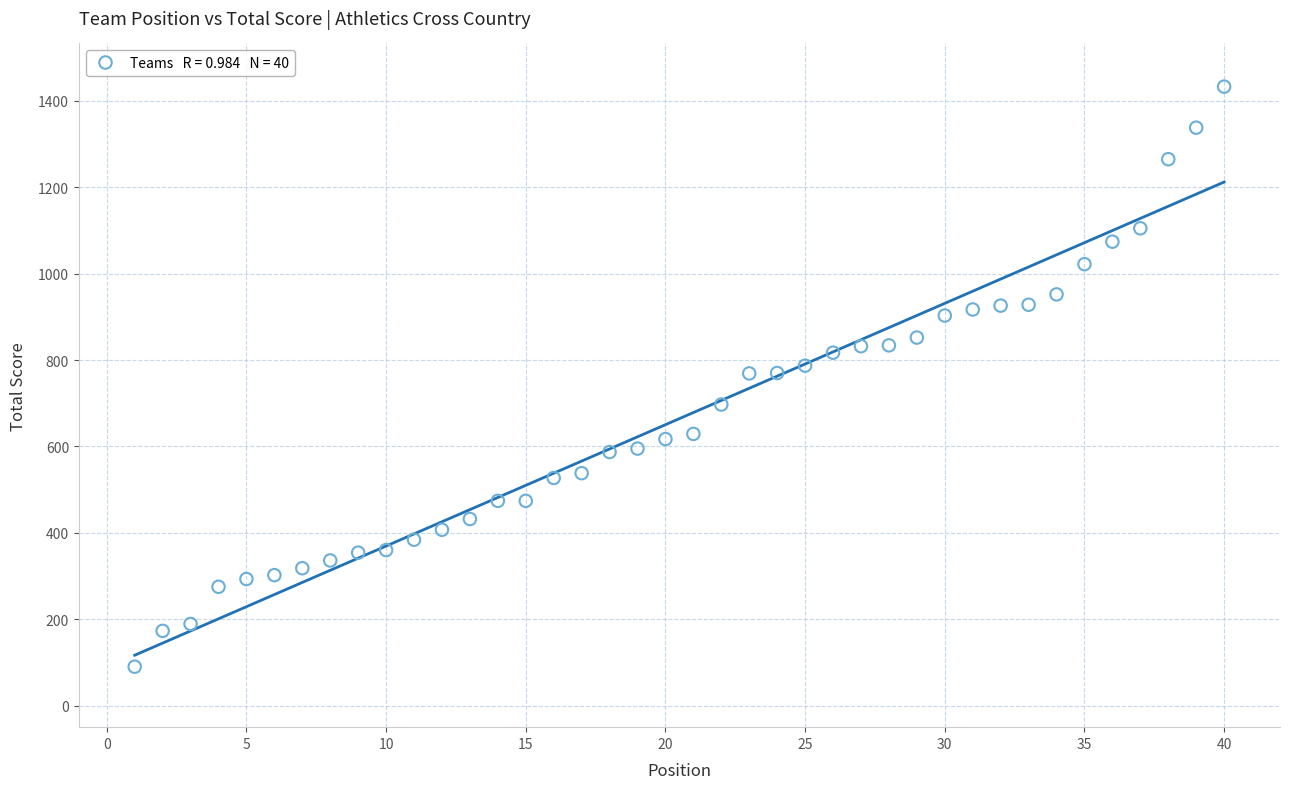

What is the range of Y values (max minus min)?

1343